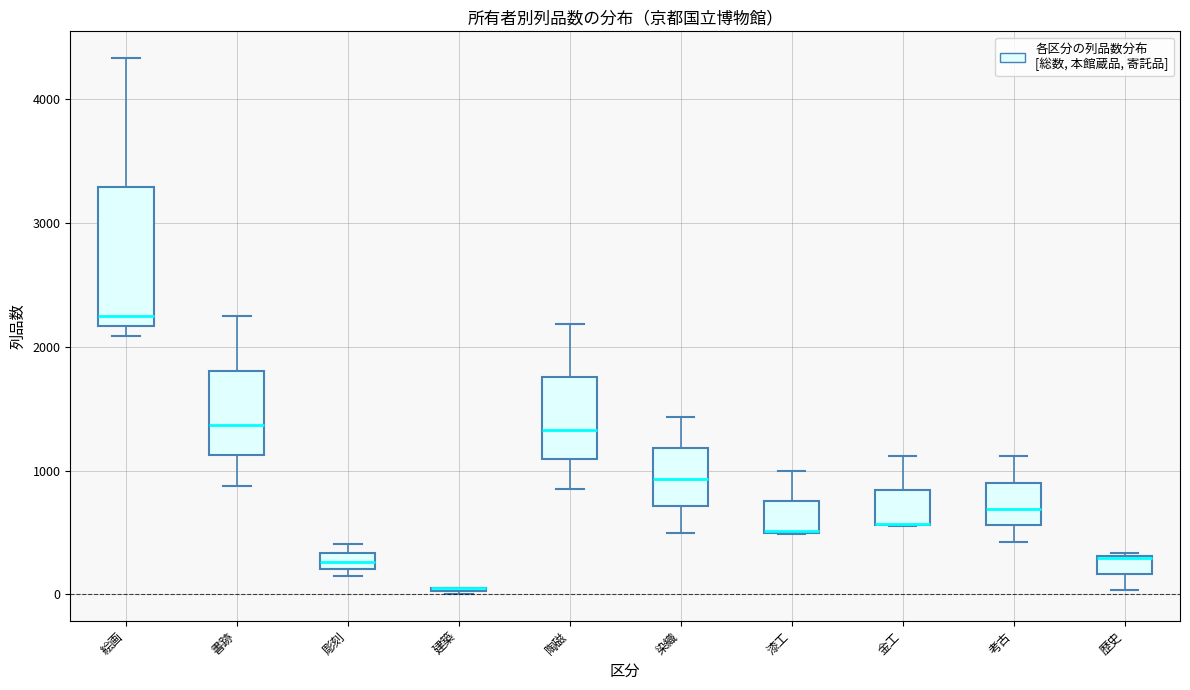

Comparing the boxes themselves (not the whiskers), which one is the tallest?

絵画